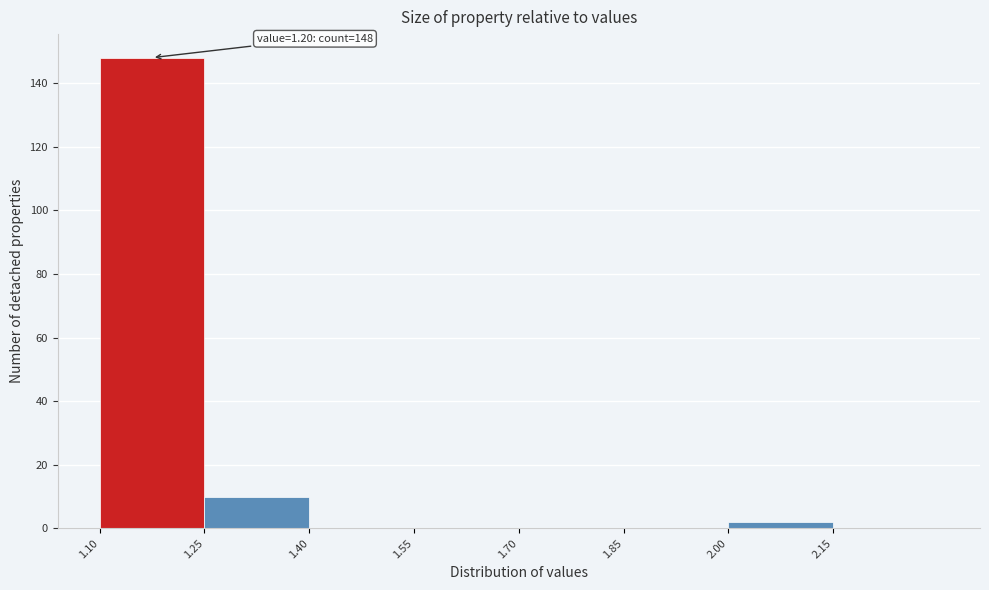

Which range on the x-axis has the tallest bar?

1.10 to 1.25